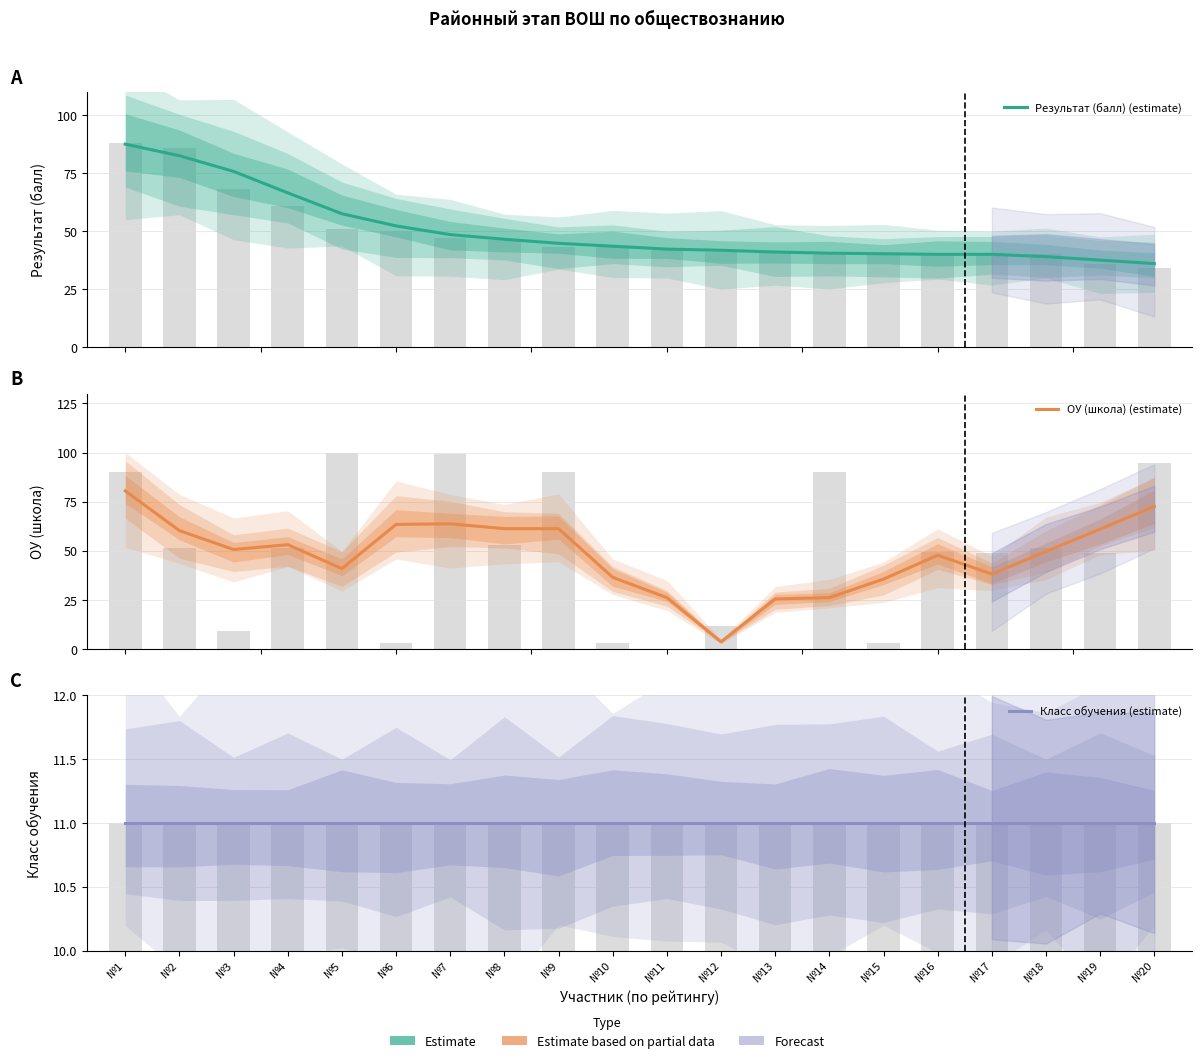

At which label is Класс обучения (estimate) closest to 11?

№1